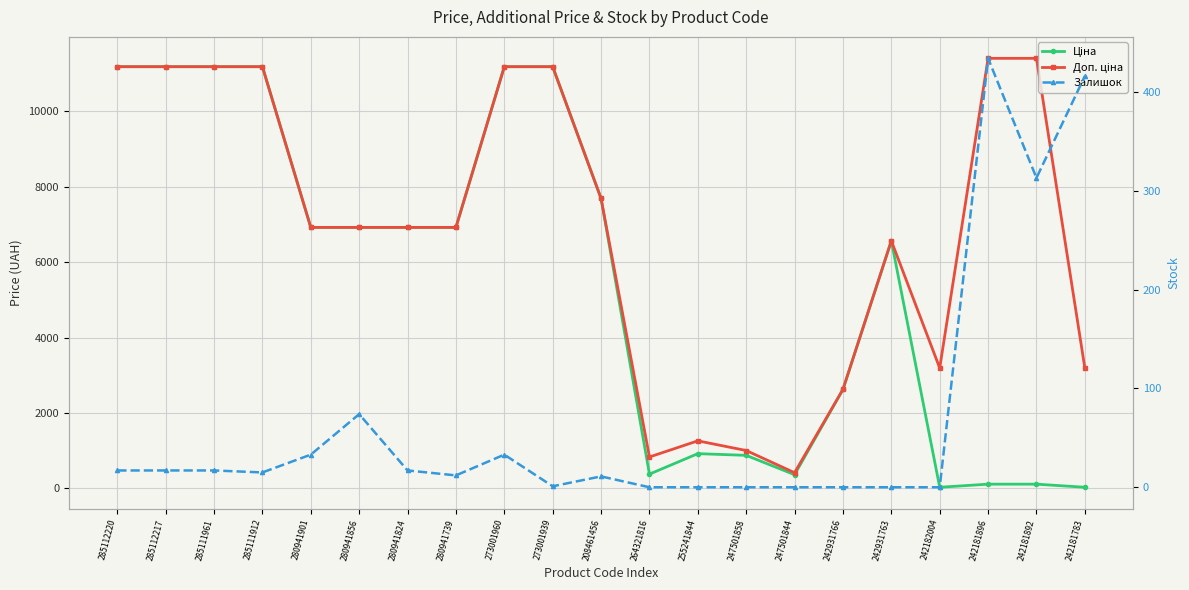

True or false: Доп. ціна and Ціна cross at least once.

False